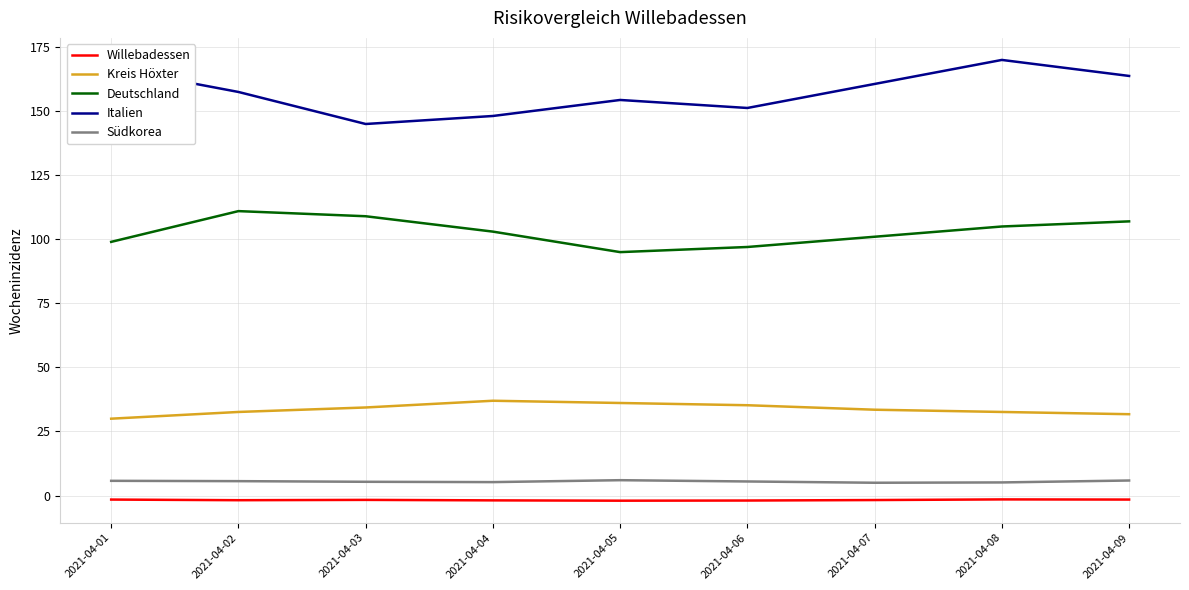

What is the highest value of the Südkorea series?

6.0